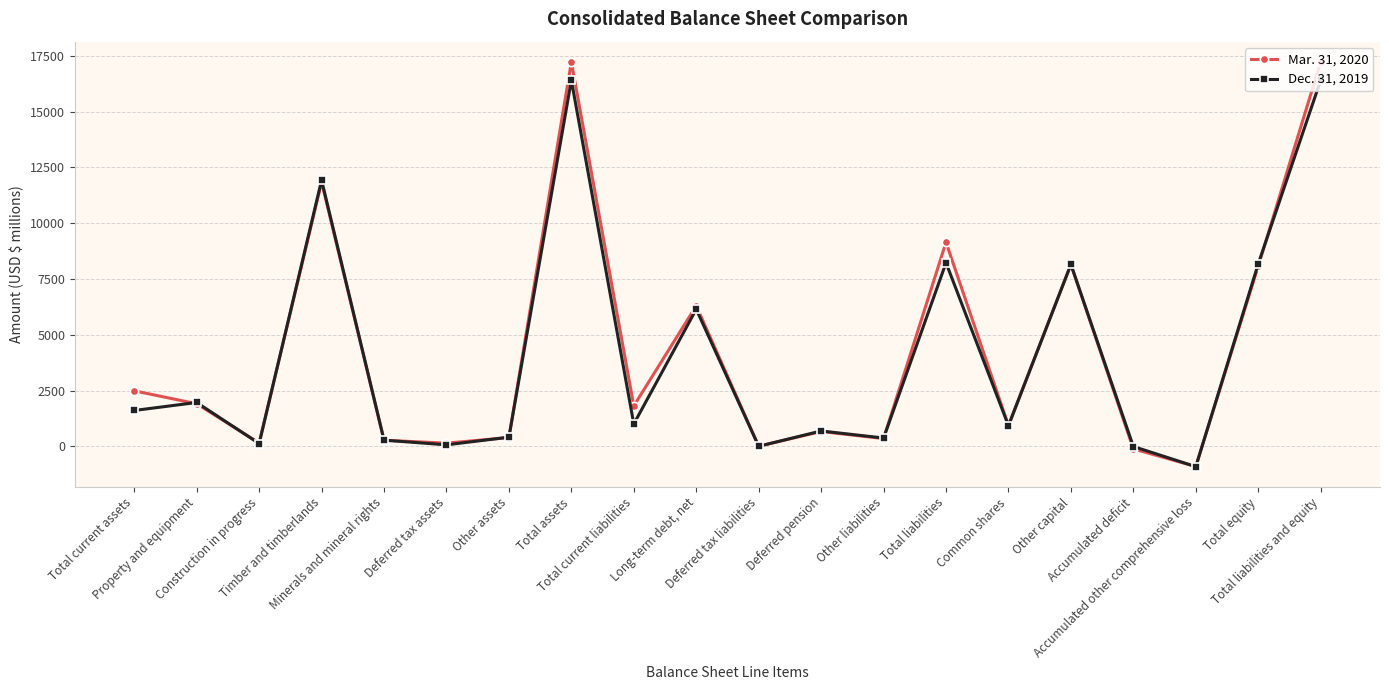

Which series has the largest total across all categories?

Mar. 31, 2020